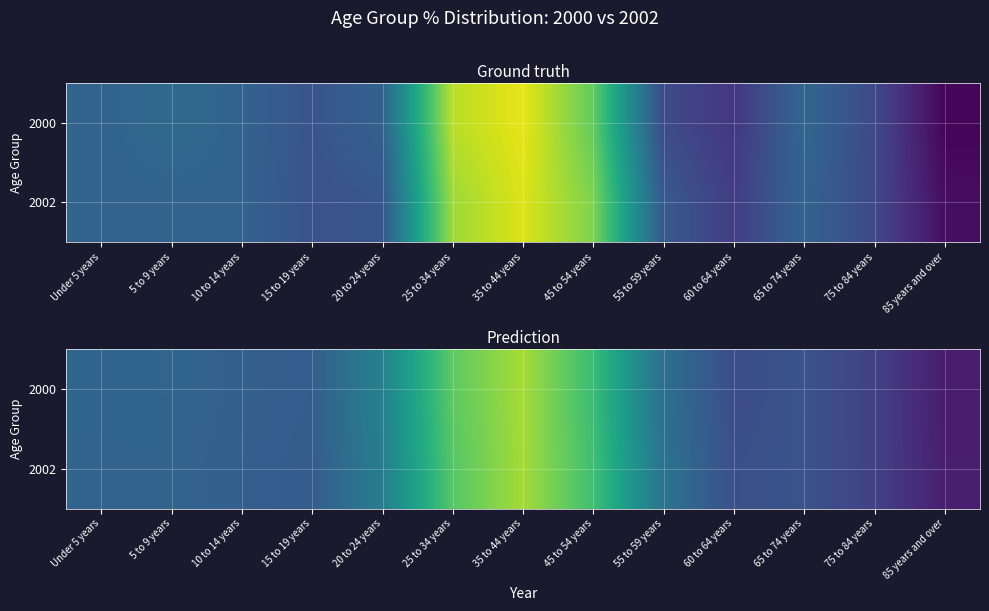

What is the difference between the 2002 values at 60 to 64 years and 5 to 9 years?

1.3